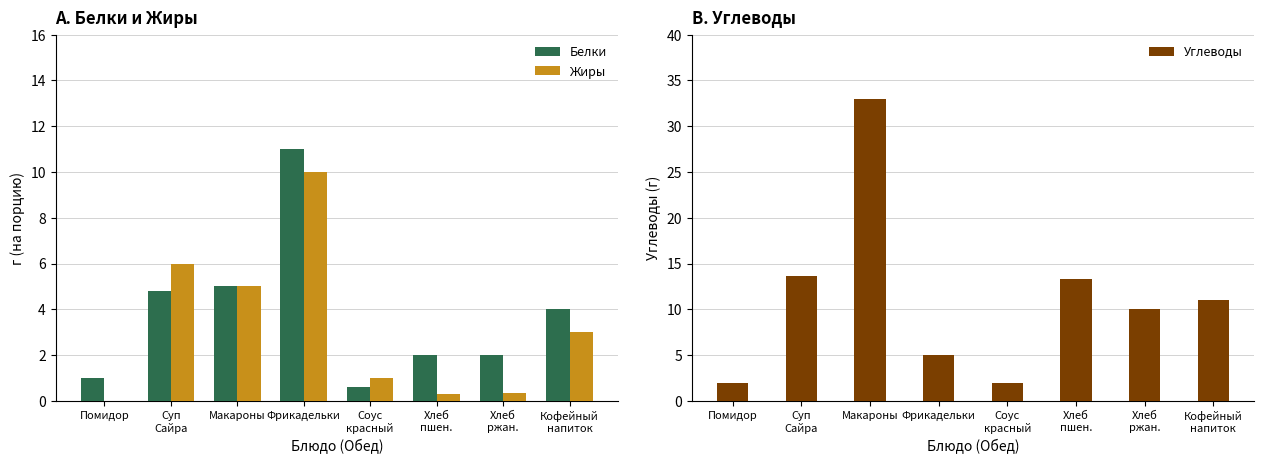

What is the average value of the Углеводы series?

11.2